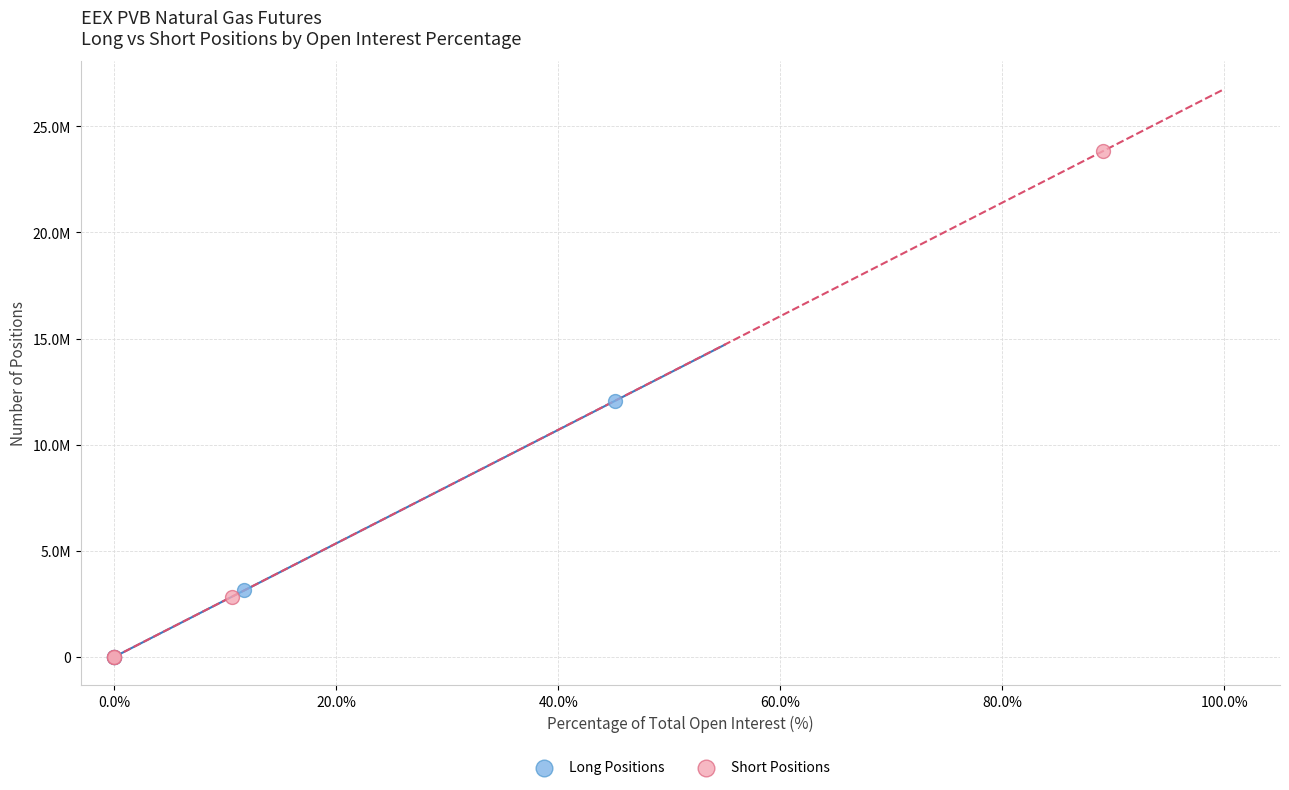

What are all the series names shown in the legend?

Long Positions, Short Positions